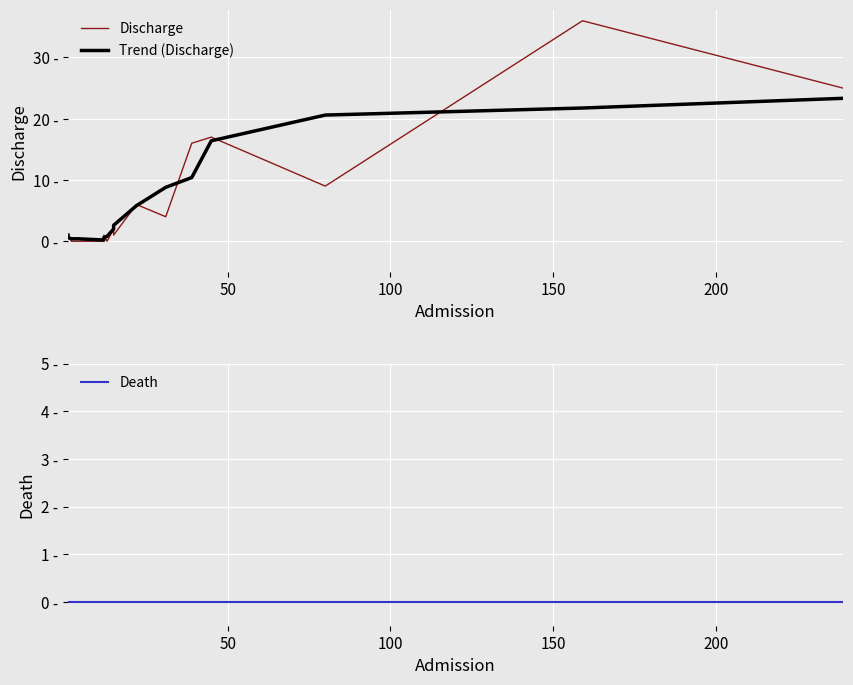

Which series has the largest total across all categories?

Discharge